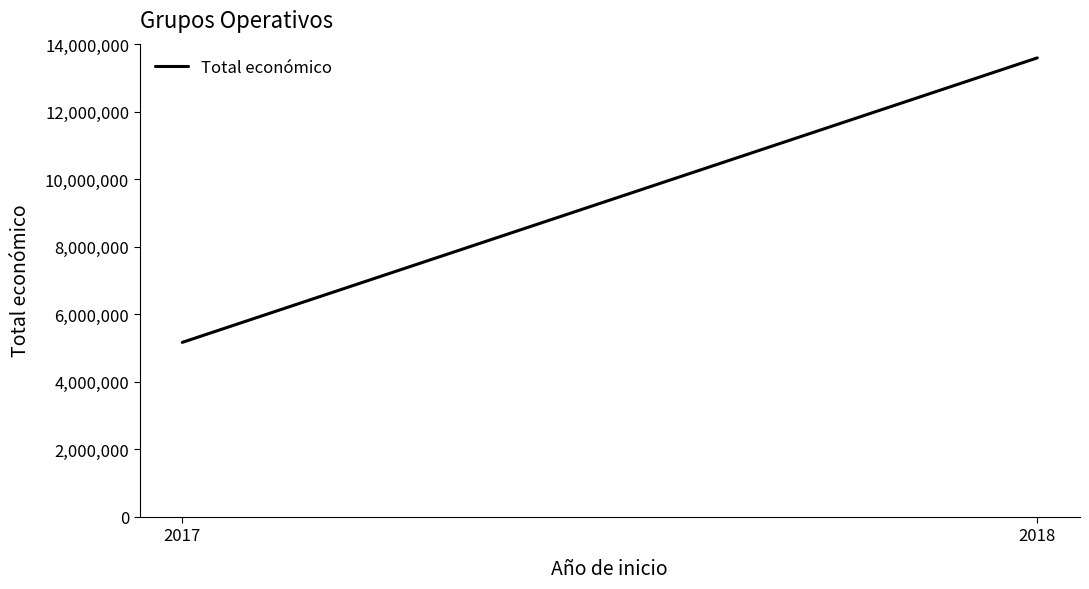

What is the value of the 2nd point from the left?

13588928